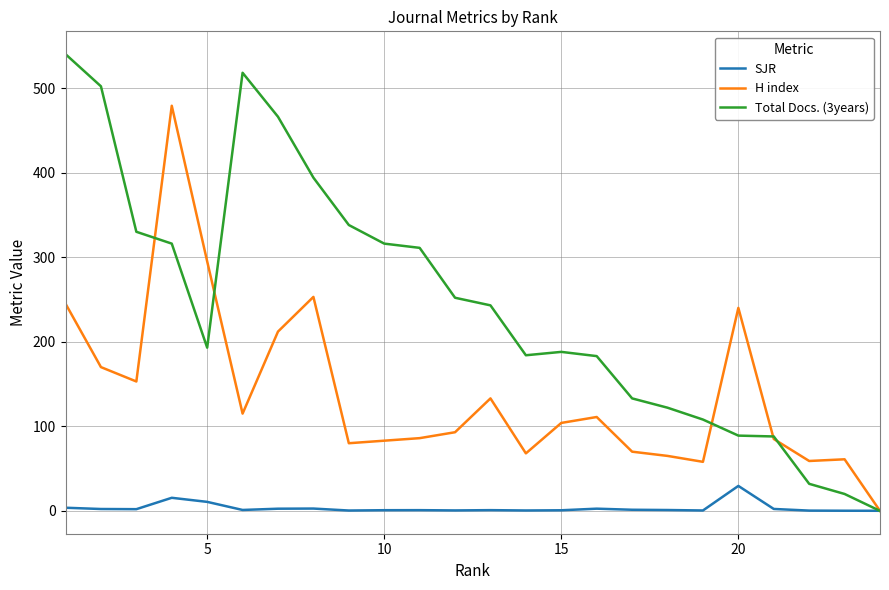

What is the greatest value displayed?

540.0